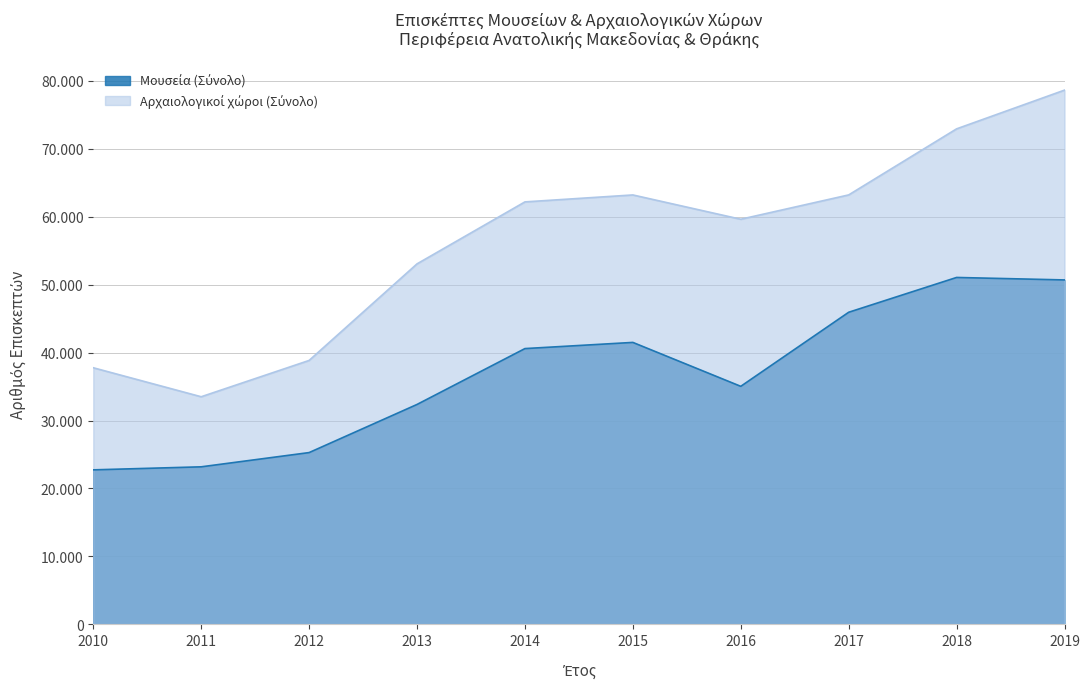

True or false: Αρχαιολογικοί χώροι (Σύνολο) and Μουσεία (Σύνολο) cross at least once.

False